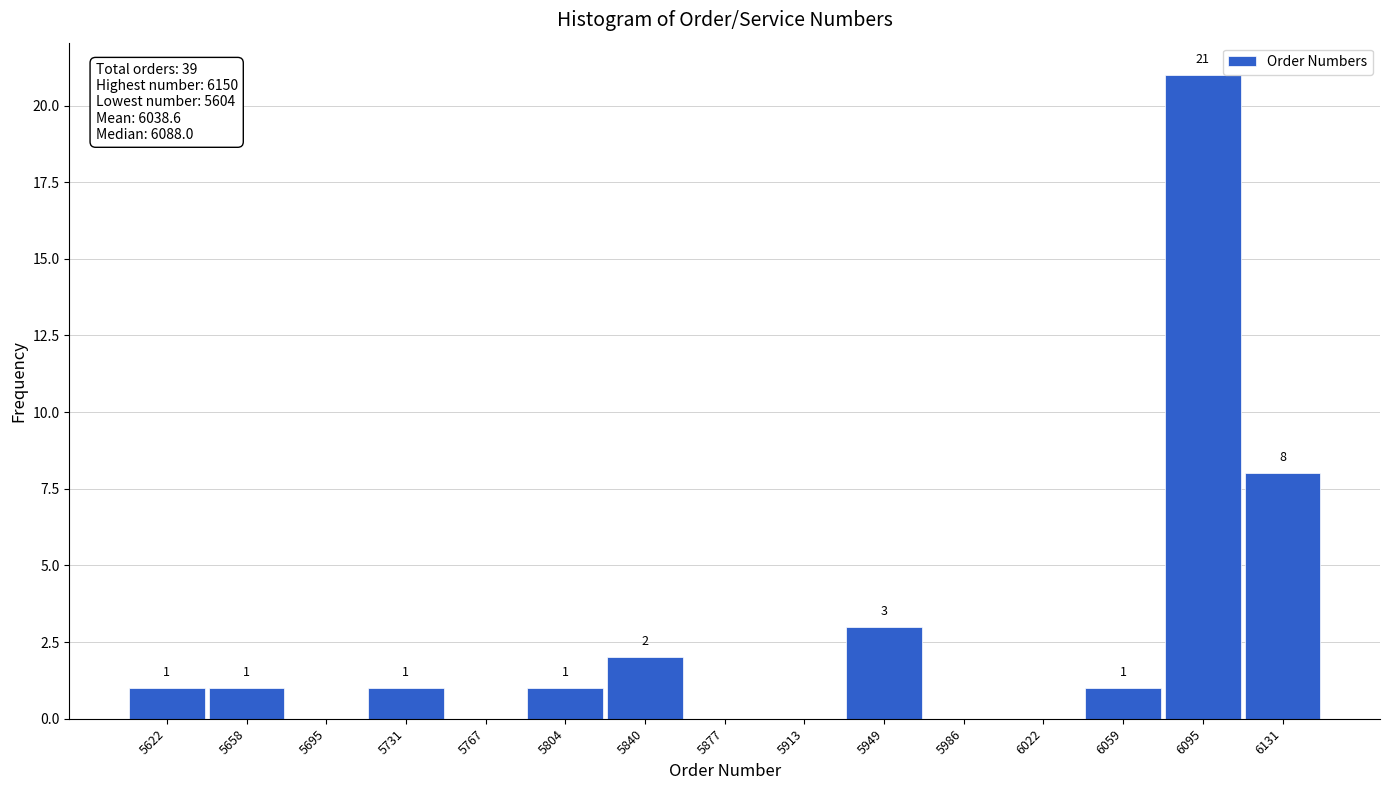

Which range on the x-axis has the tallest bar?

6075 to 6115